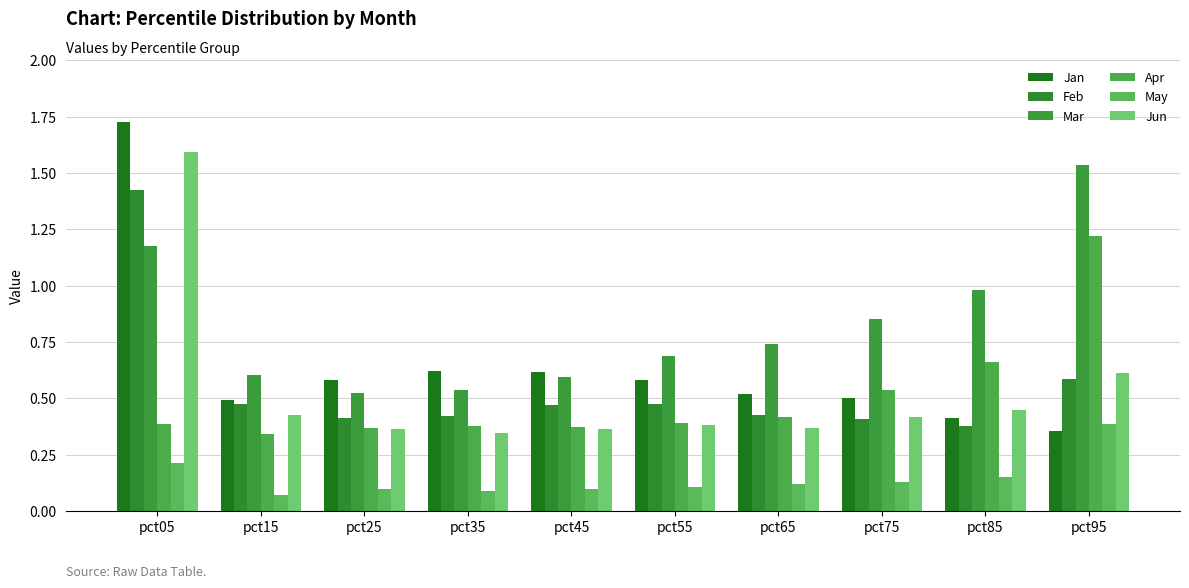

The value of Jan at pct75 is 0.5. True or false?

True